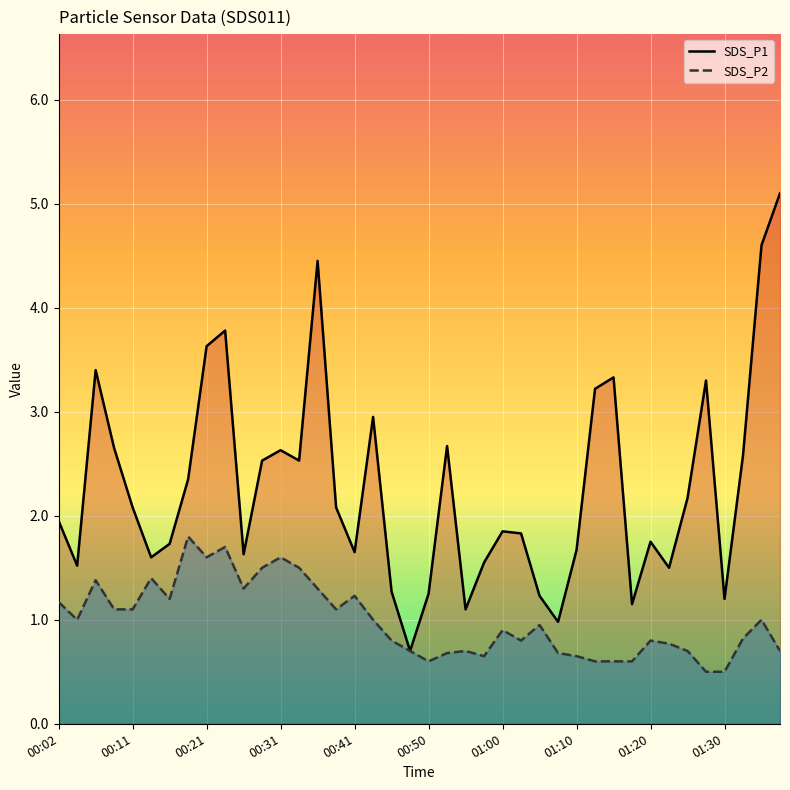

List the series in order of their peak value, highest first.

SDS_P1, SDS_P2